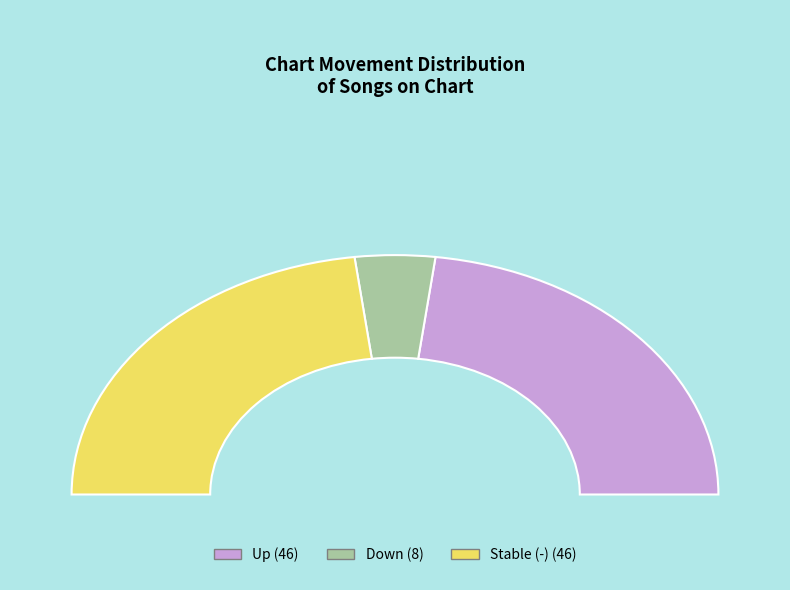

Count the number of slices in the pie.

3